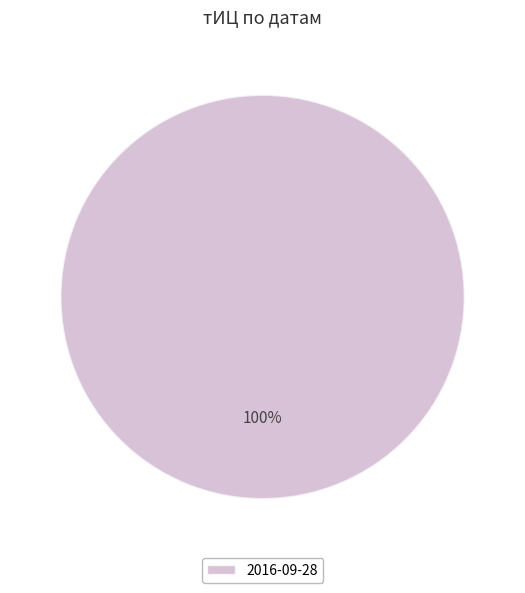

To the nearest percent, what percentage of the pie is 2016-09-28?

100%